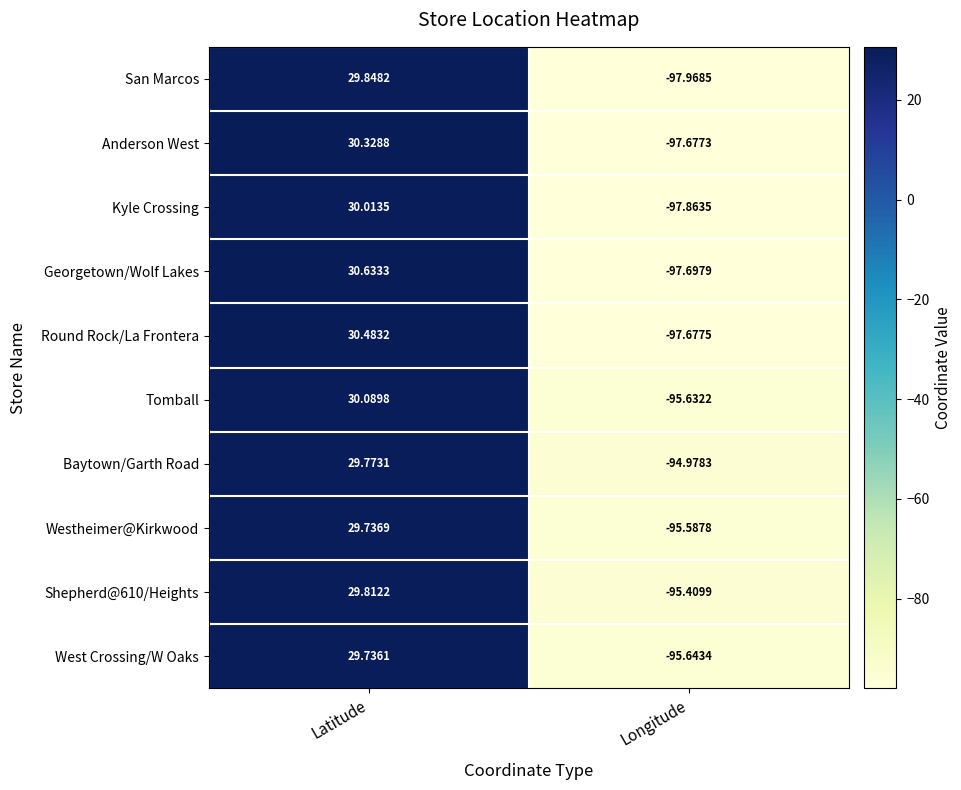

Which category has the highest value in the Shepherd@610/Heights series?

Latitude